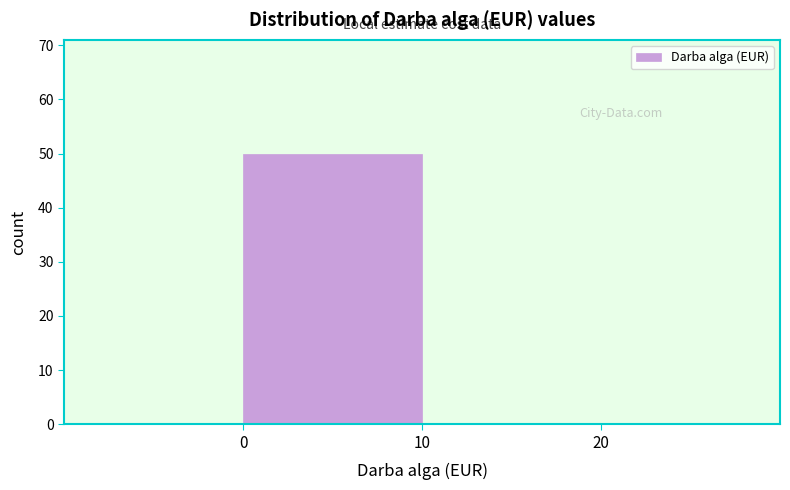

How tall is the bar that spans 0 to 10 on the x-axis? The values are not printed on the chart, so give them approximately, as read against the axis.

50